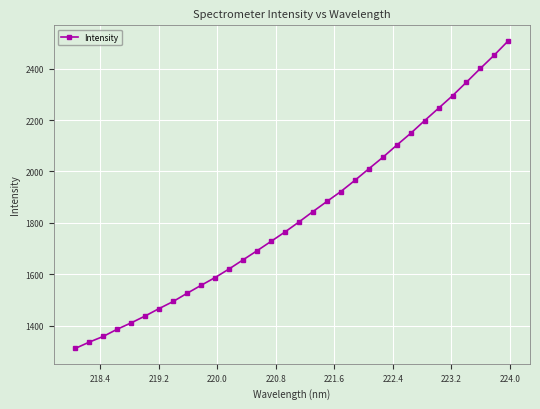

How many lines are shown in the chart?

1